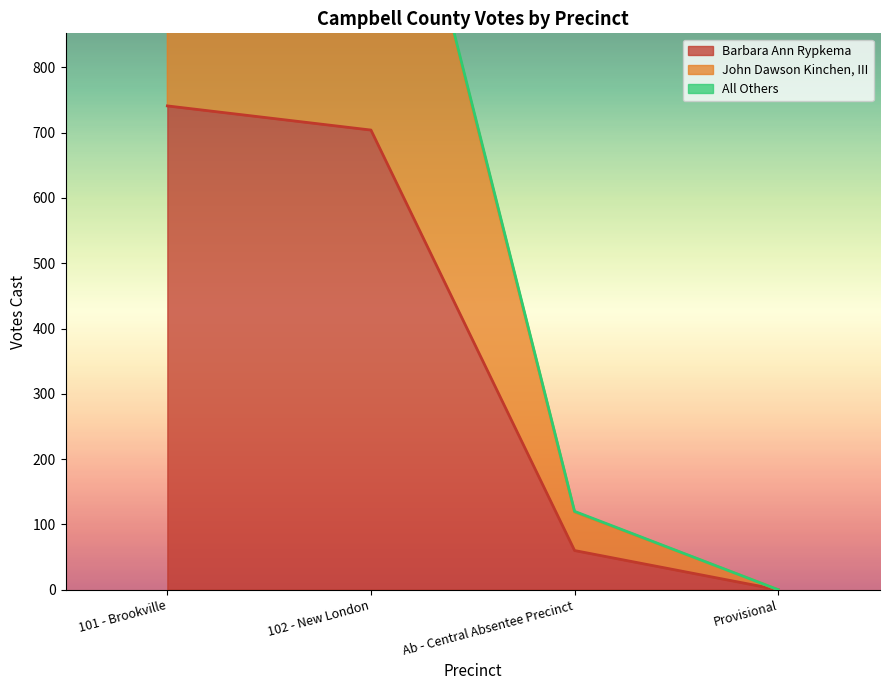

Is the value of Barbara Ann Rypkema at 101 - Brookville greater than the value of John Dawson Kinchen, III at Provisional?

Yes